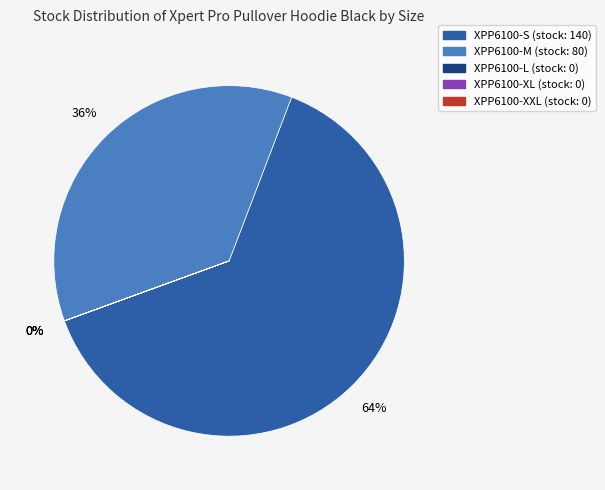

What is the largest slice in the pie chart?

XPP6100-S